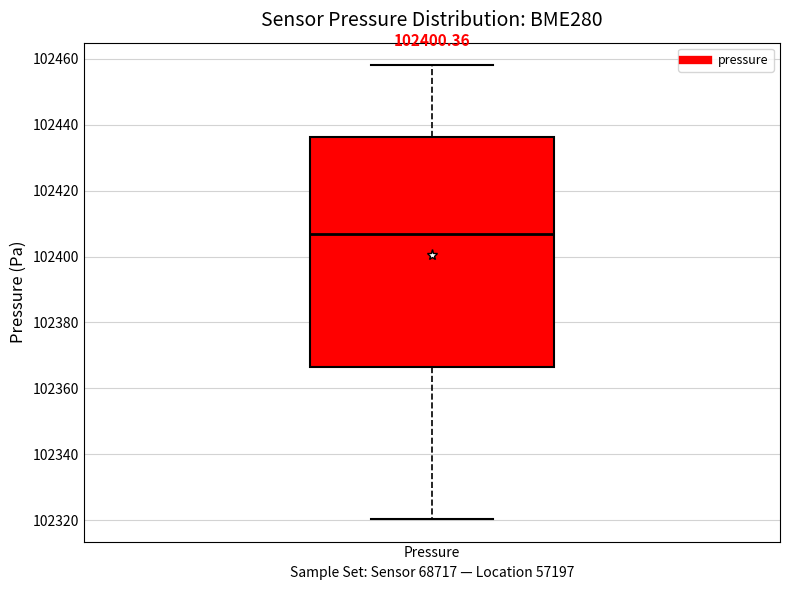

Where does the median line of the box for Pressure sit on the y-axis? The values are not printed on the chart, so give them approximately, as read against the axis.

102406